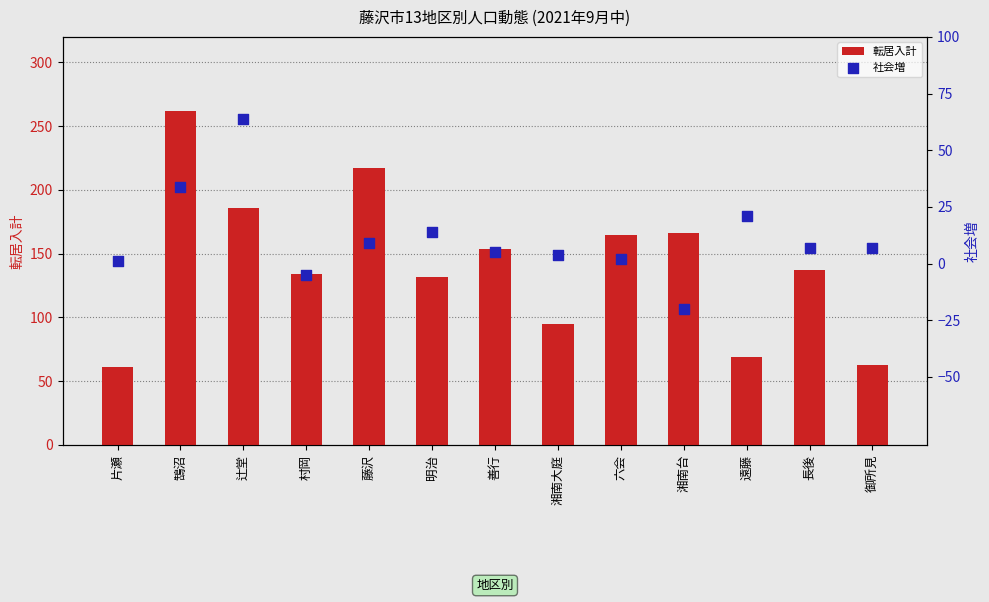

Is the value of 社会増 at 村岡 greater than the value of 転居入計 at 遠藤?

No